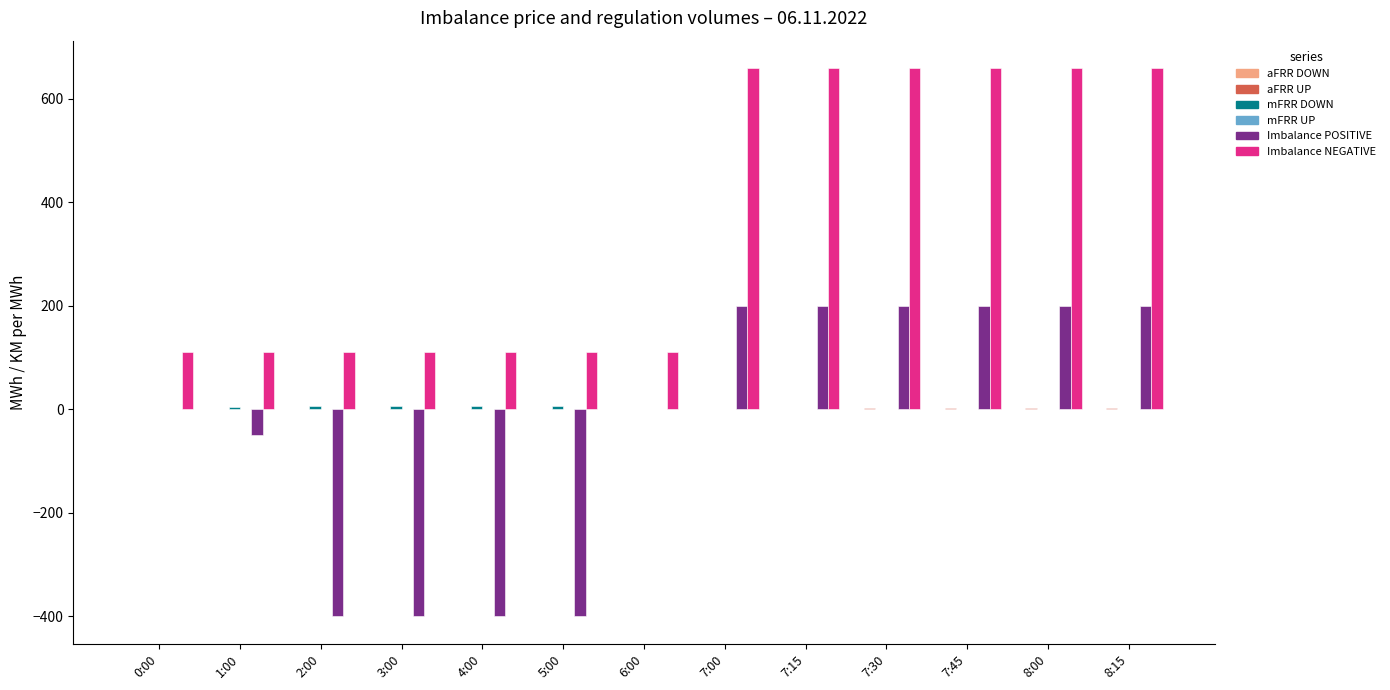

Which series has the largest total across all categories?

Imbalance NEGATIVE